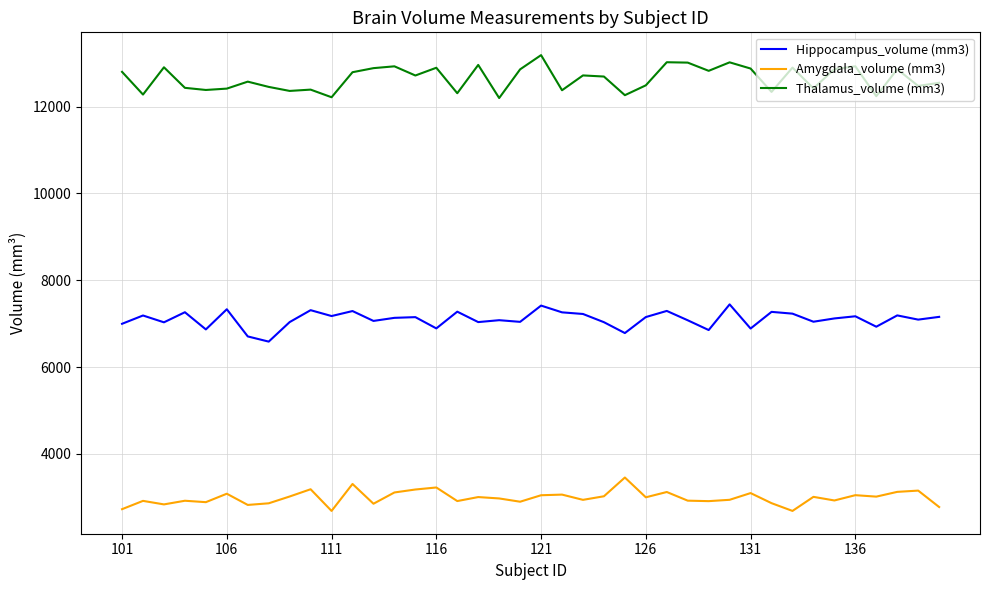

True or false: Hippocampus_volume (mm3) and Amygdala_volume (mm3) cross at least once.

False